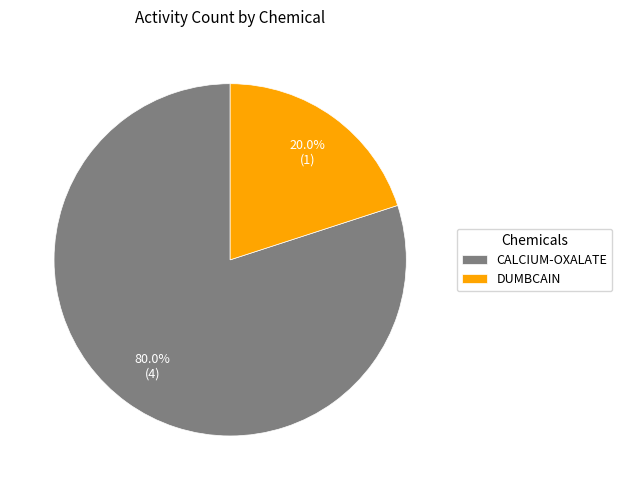

Is it true that CALCIUM-OXALATE is 94% of the pie?

False